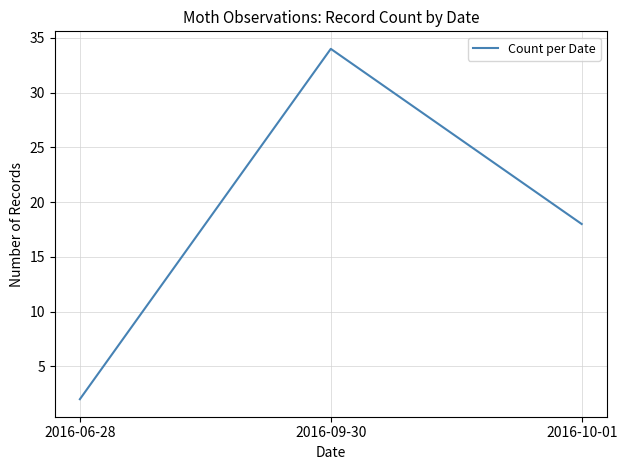

Reading left to right, extract all data points from this chart.

2016-06-28=2	2016-09-30=34	2016-10-01=18